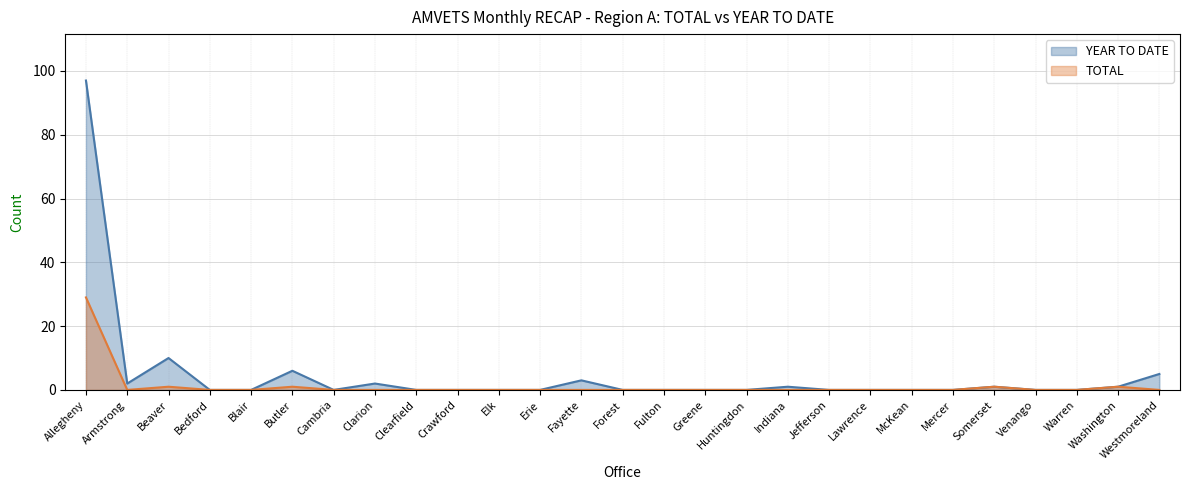

True or false: YEAR TO DATE and TOTAL intersect in this chart.

False